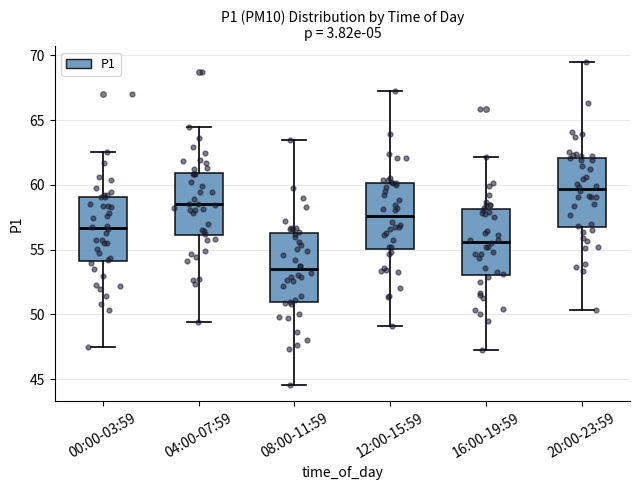

Which box has the highest median line?

20:00-23:59